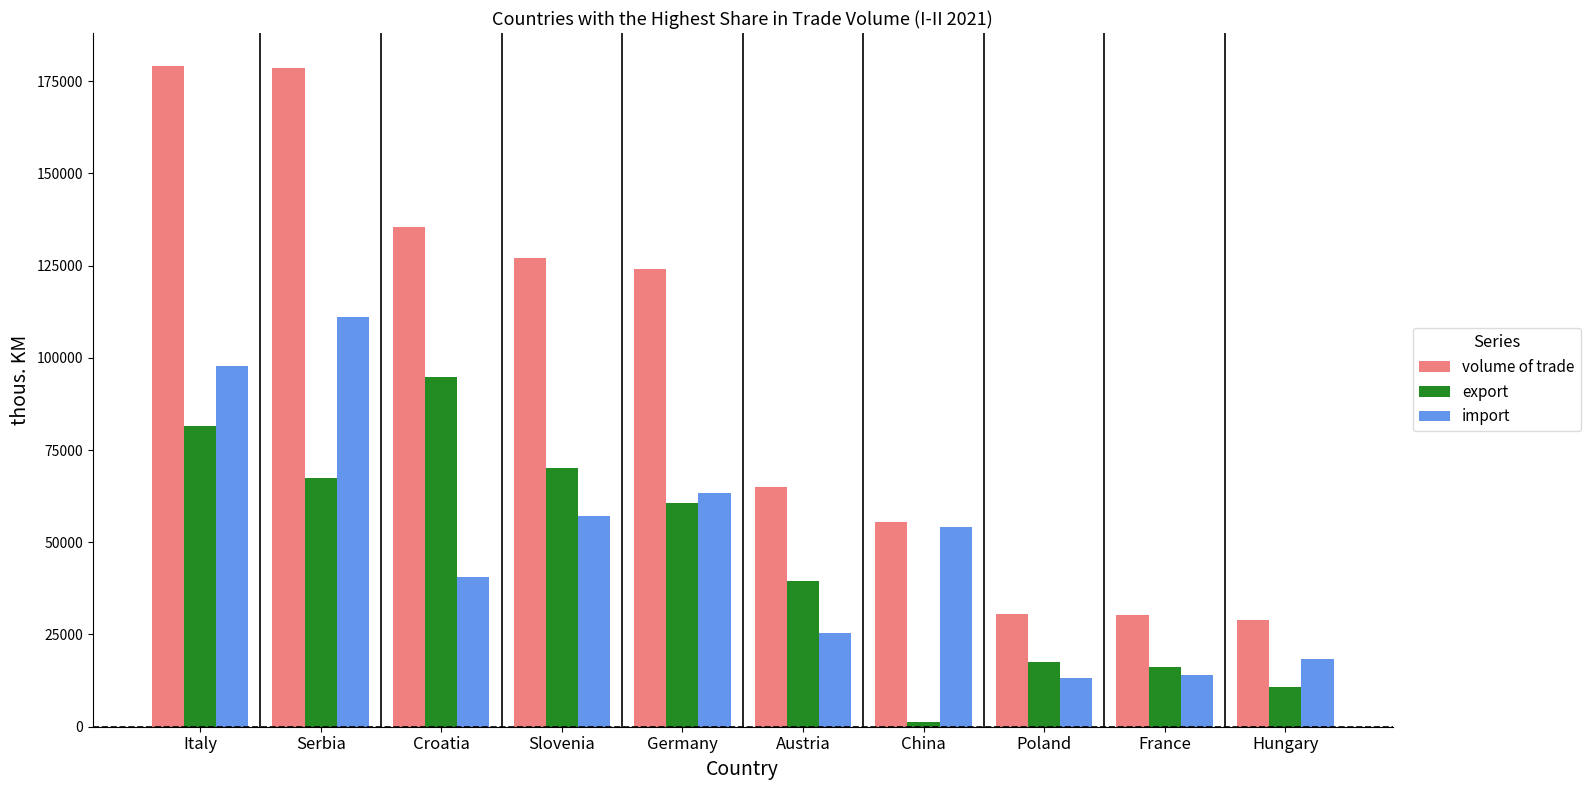

Which series has the largest range (max minus min)?

volume of trade